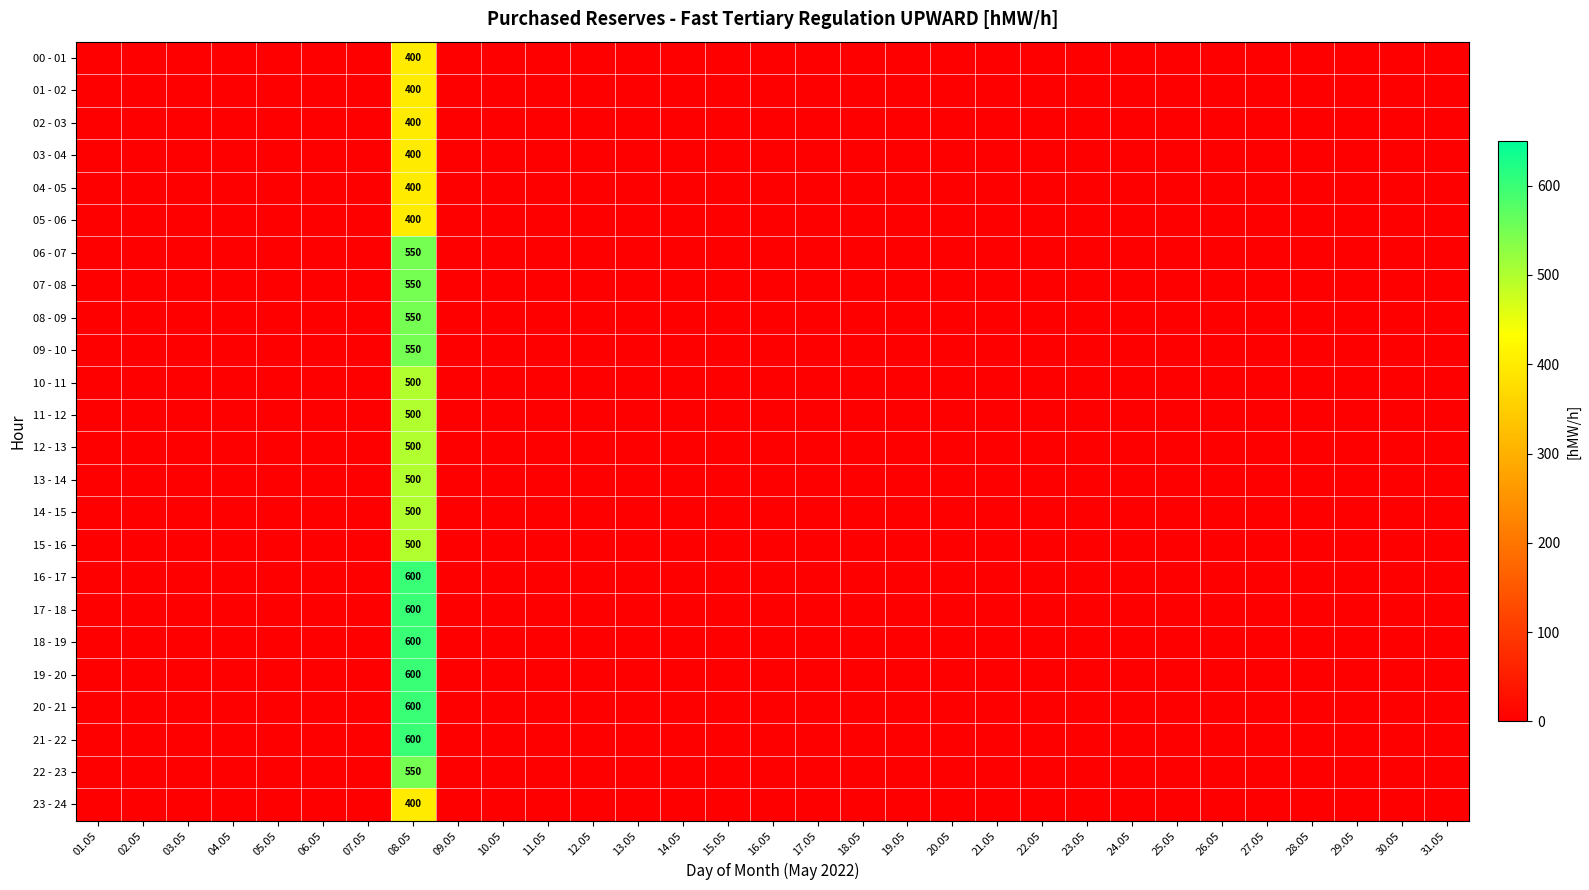

Between 30.05 and 12.05, which is larger?

30.05